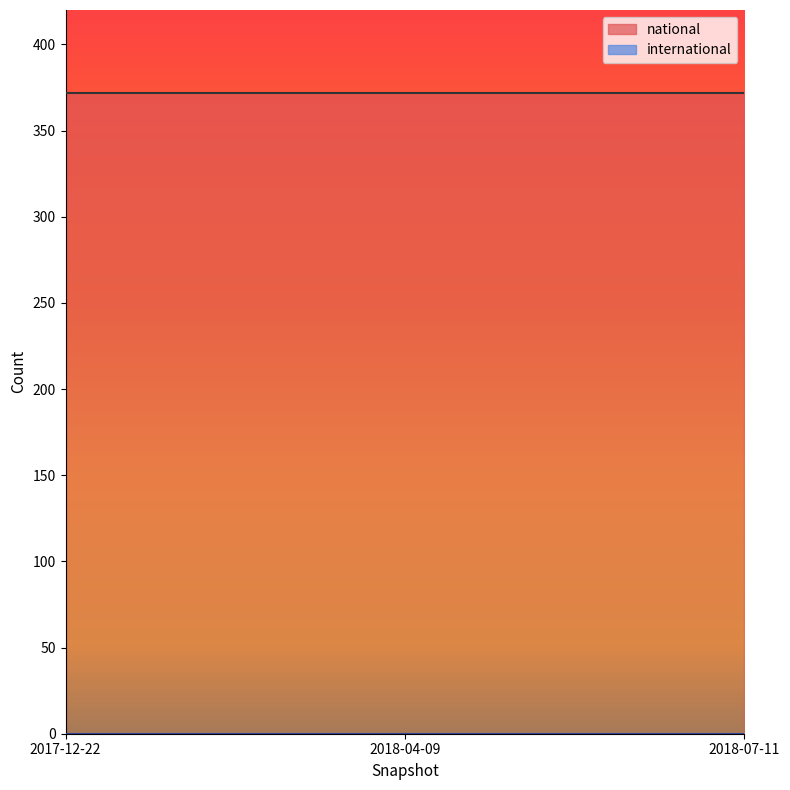

Reading right to left, what are all the values shown in this chart?

national: 372	372	372
international: 0	0	0